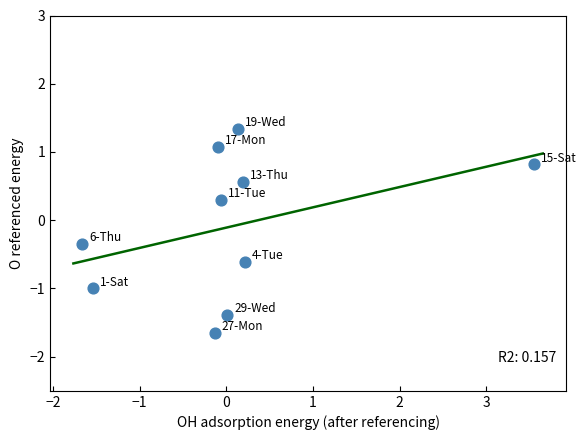

What is the range of Y values (max minus min)?

3.0